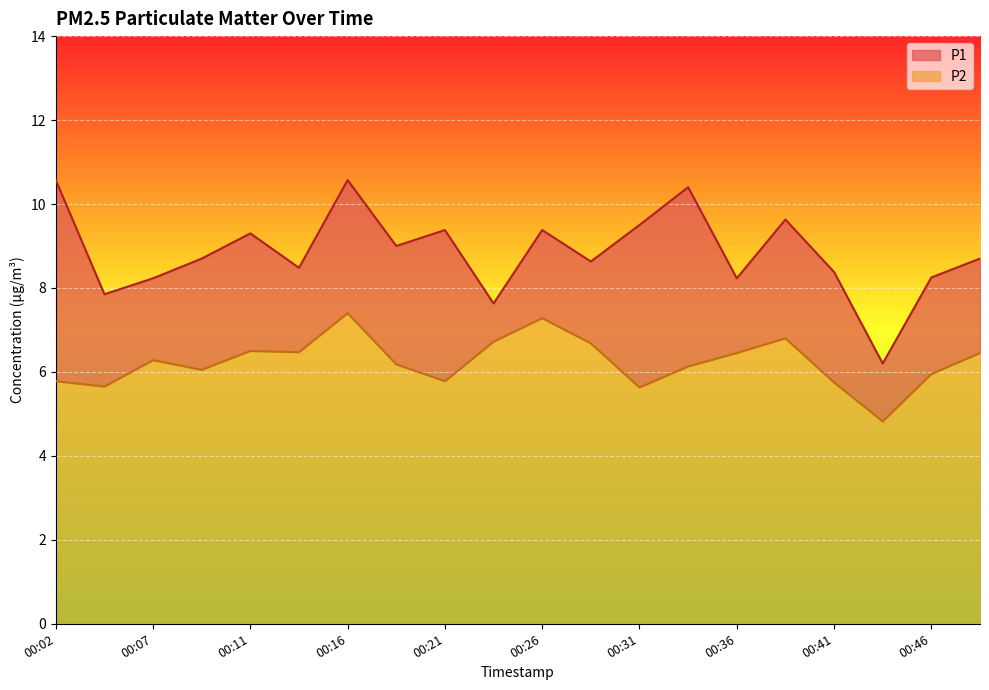

Which series has the largest total across all categories?

P1